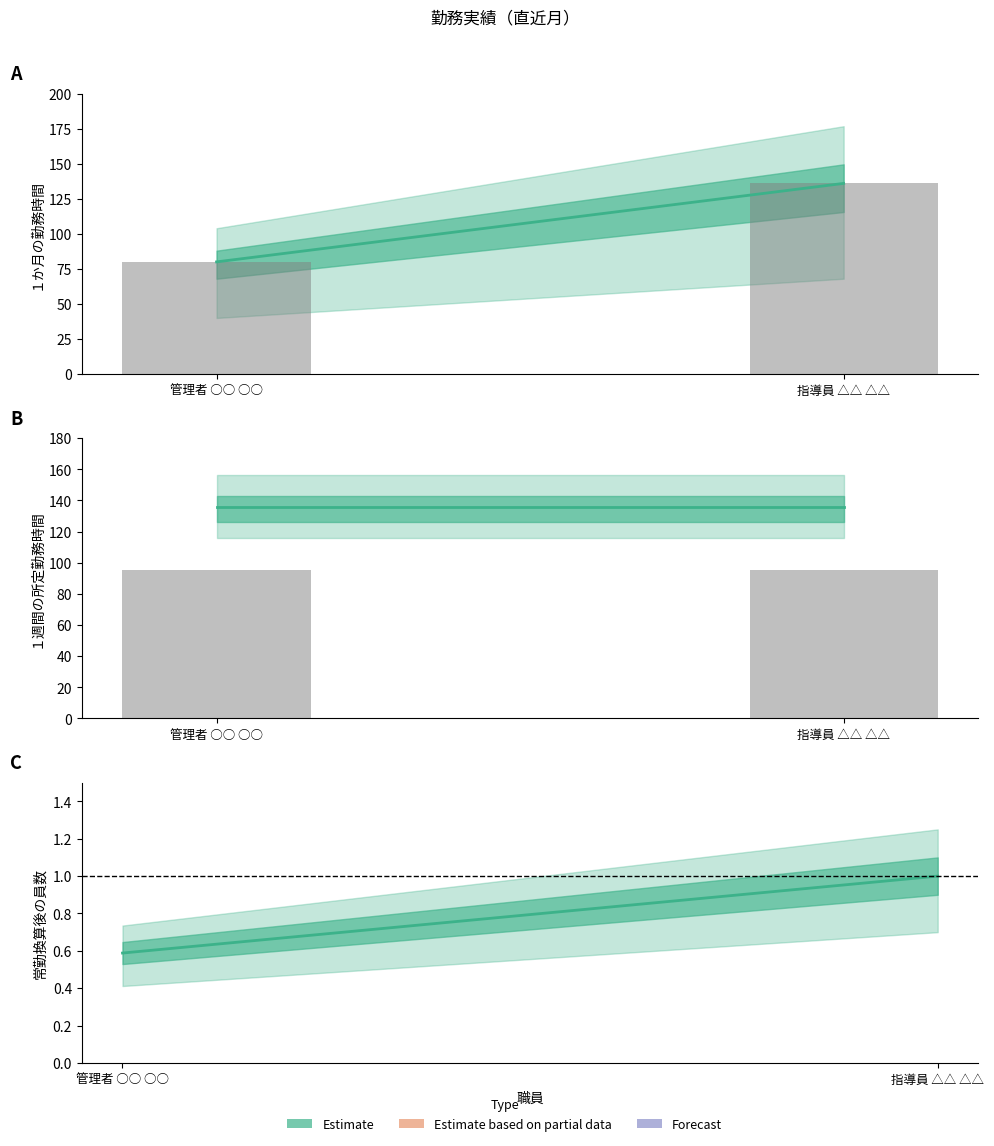

Between 管理者 ○○ ○○ and 指導員 △△ △△, which series saw the biggest shift?

1か月の勤務時間（合計）